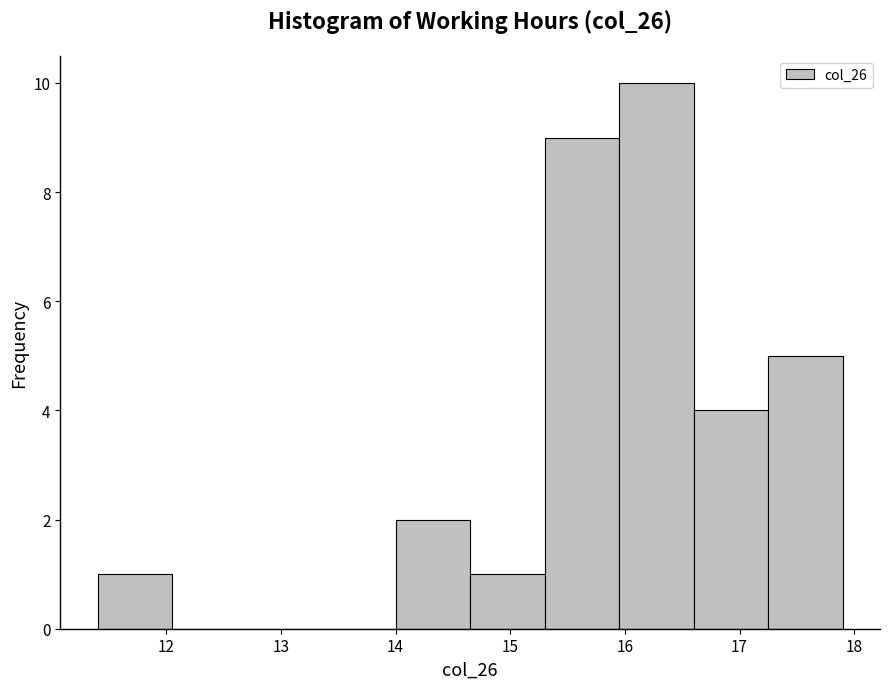

What is the height of the bar covering 17.25 to 17.90 on the x-axis? Neither the bar edges nor the heights are printed on the chart, so give them approximately, as read against the axes.

5